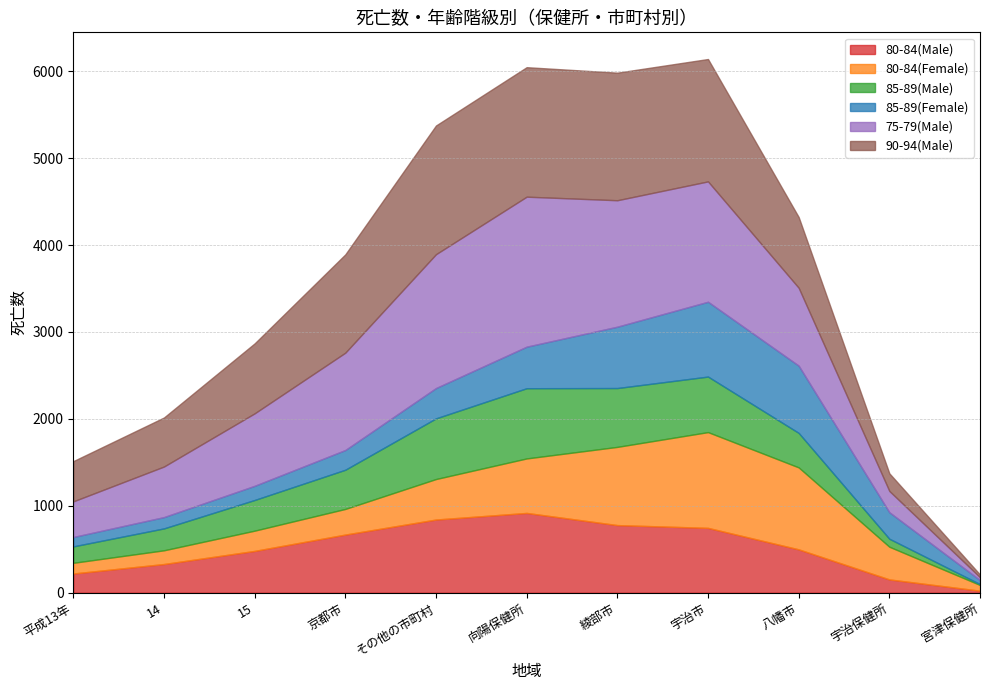

What is the minimum value shown in the chart?

10